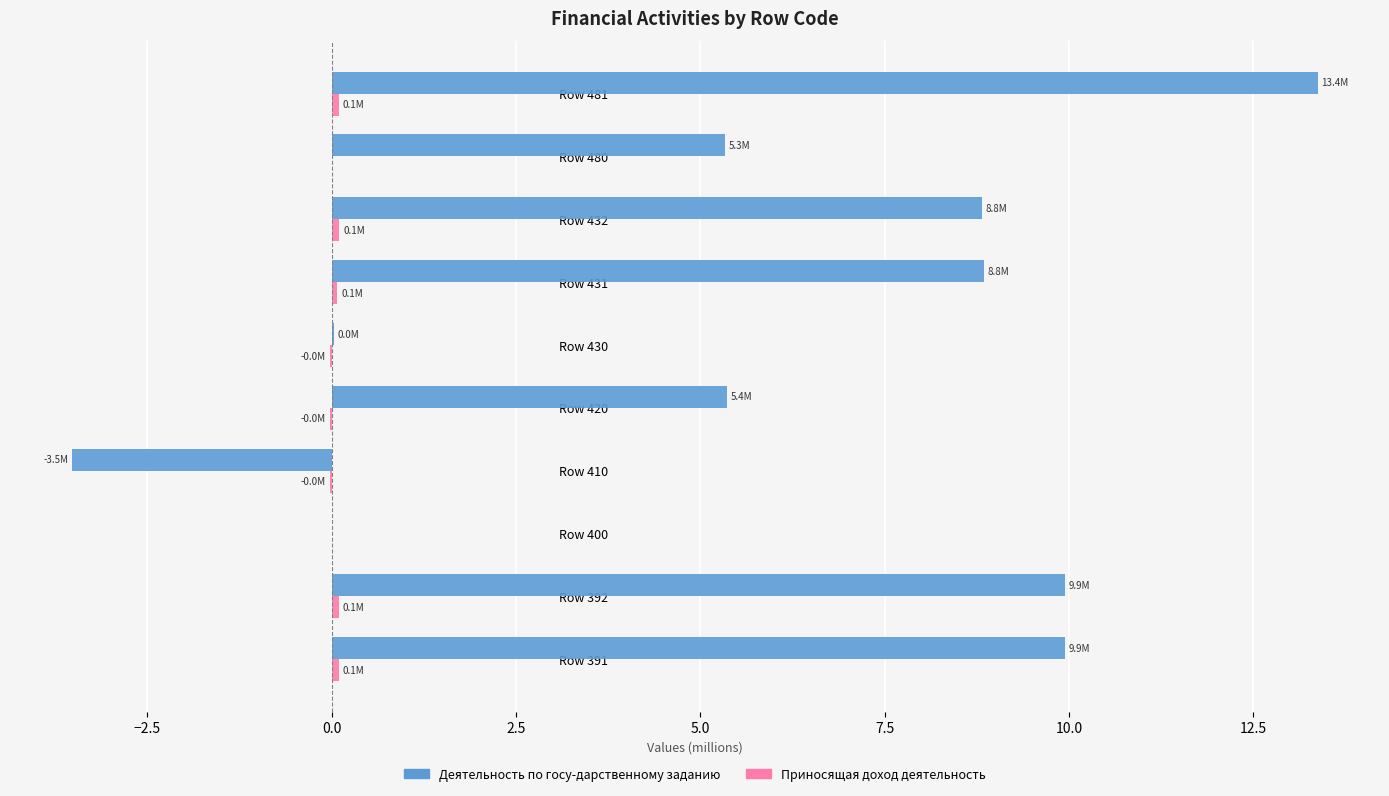

What is the maximum value shown in the chart?

13.4